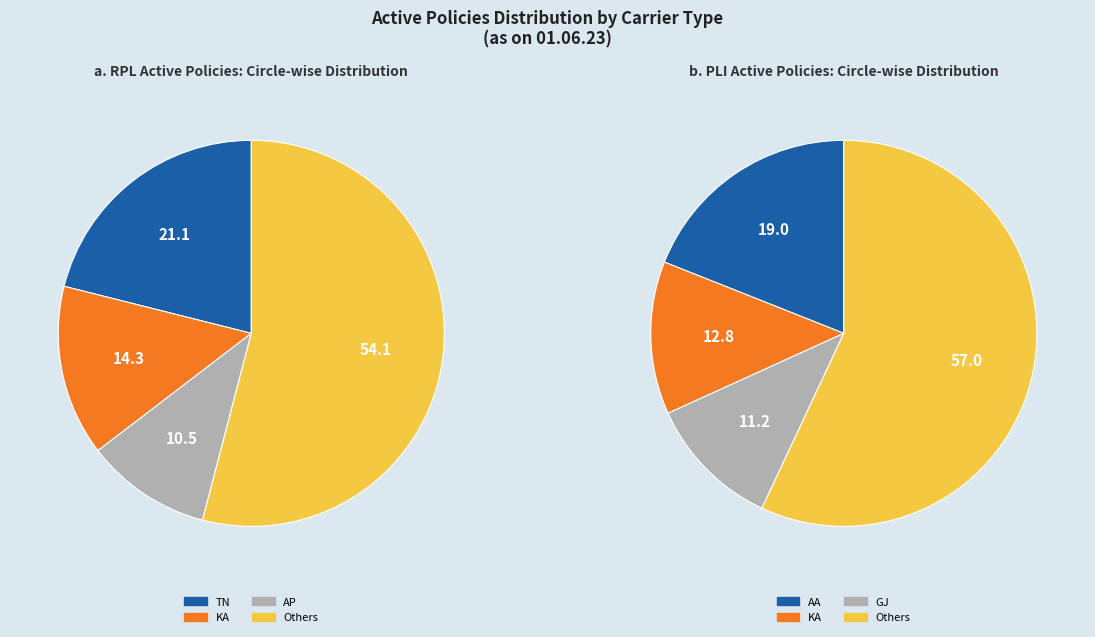

Between 13 and 12, which is larger?

13